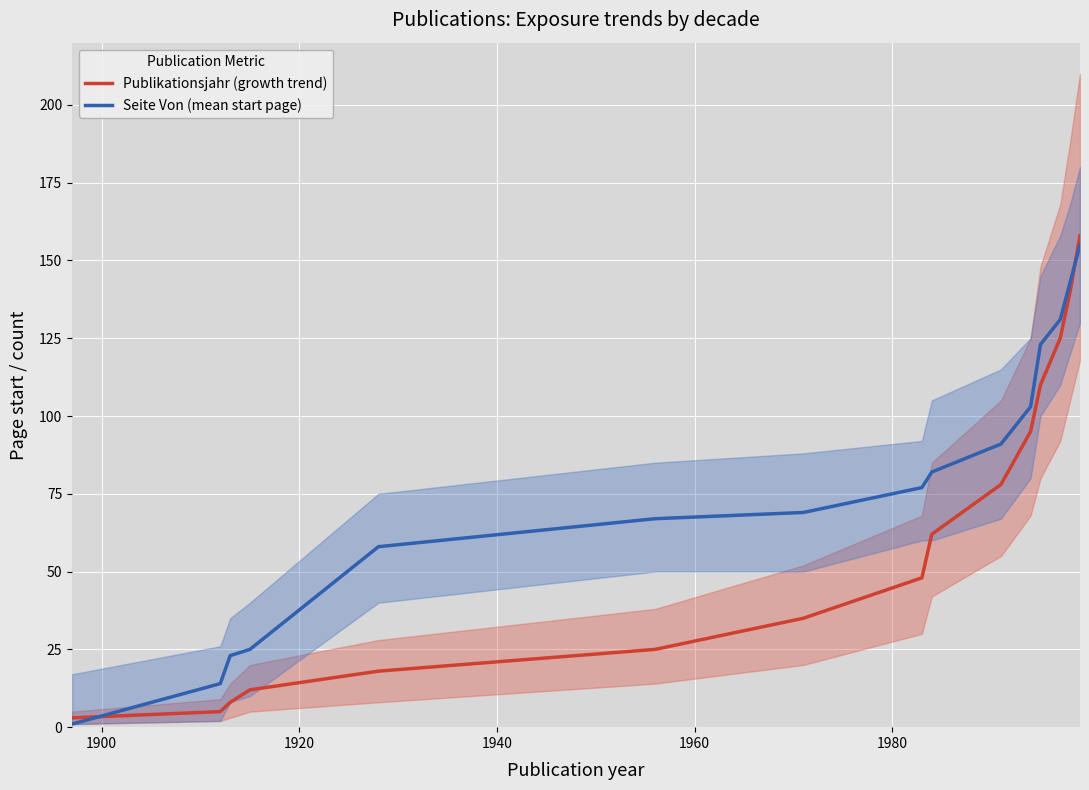

What is the highest value of the Seite Von (mean start page) series?

155